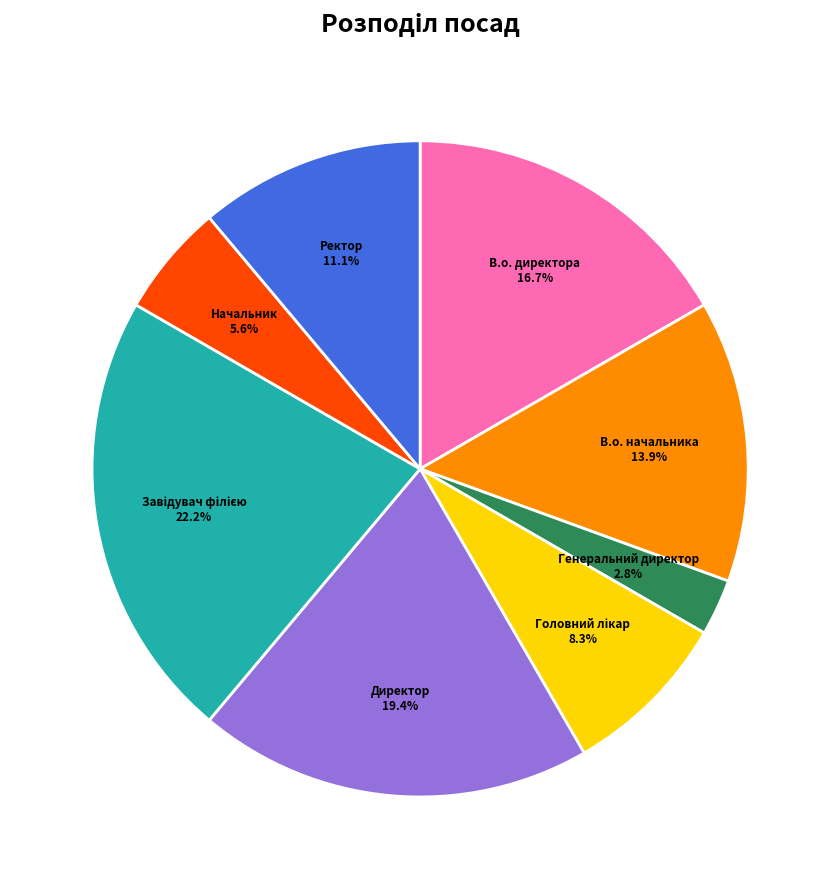

What percentage is the Генеральний директор slice, to the nearest percent?

3%